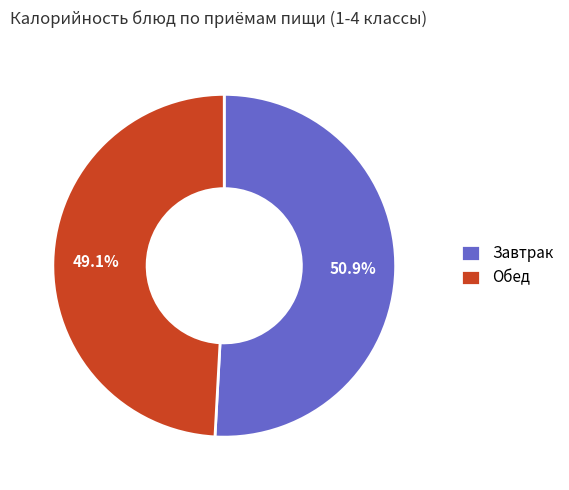

Between Обед and Завтрак, which is larger?

Завтрак